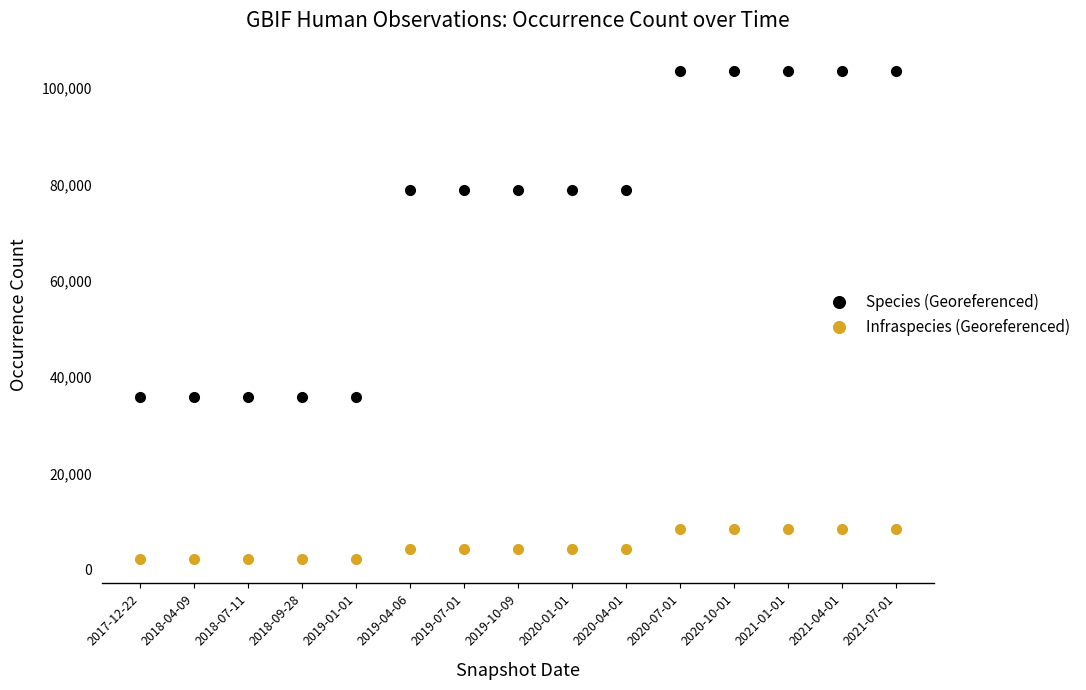

How many data points does each series have?

15